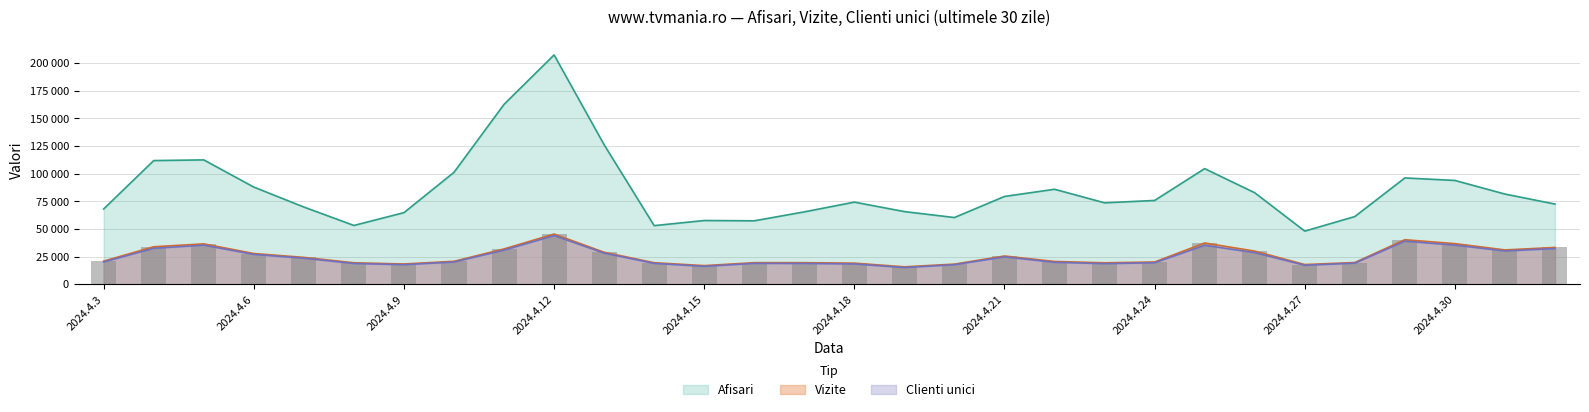

Which category has the lowest value in the Vizite series?

2024.4.19